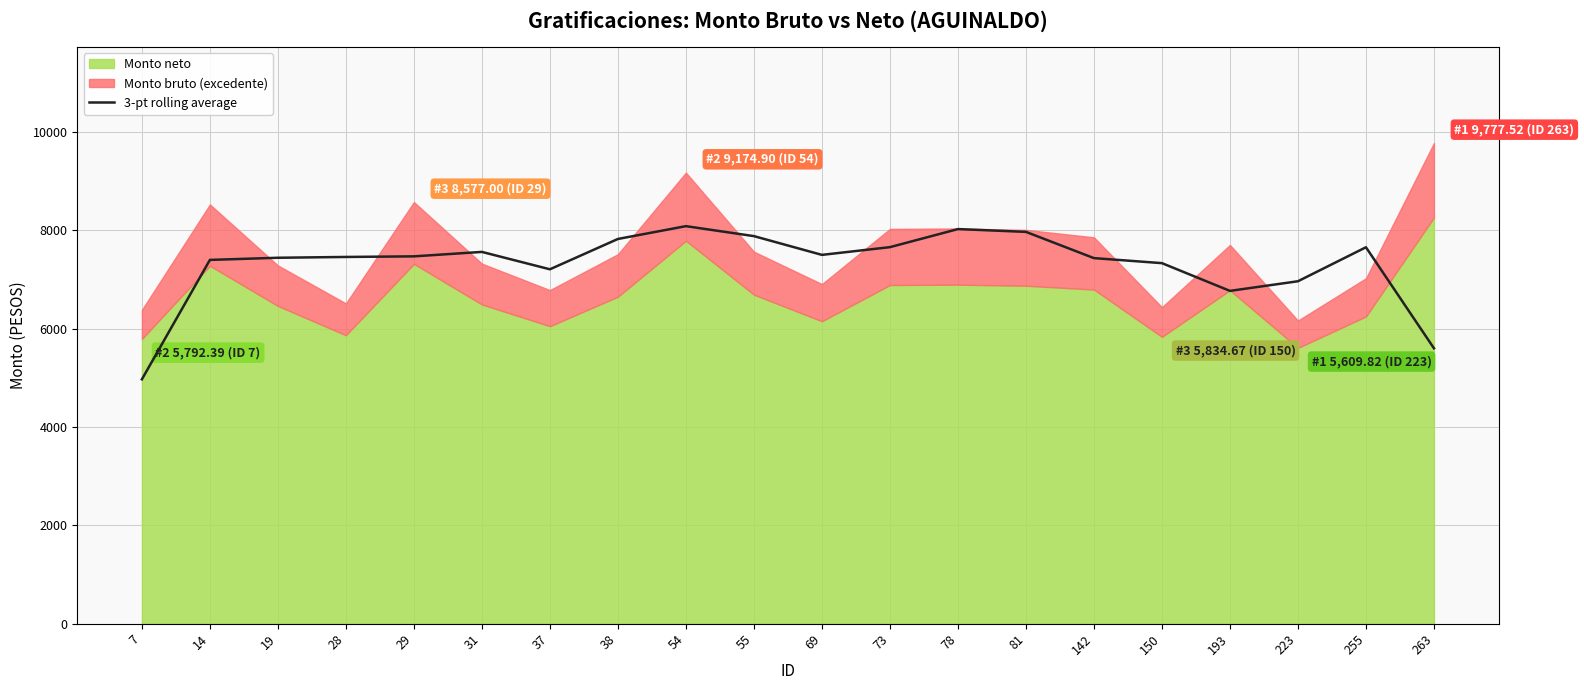

What value does the data have at 193?

6769.4